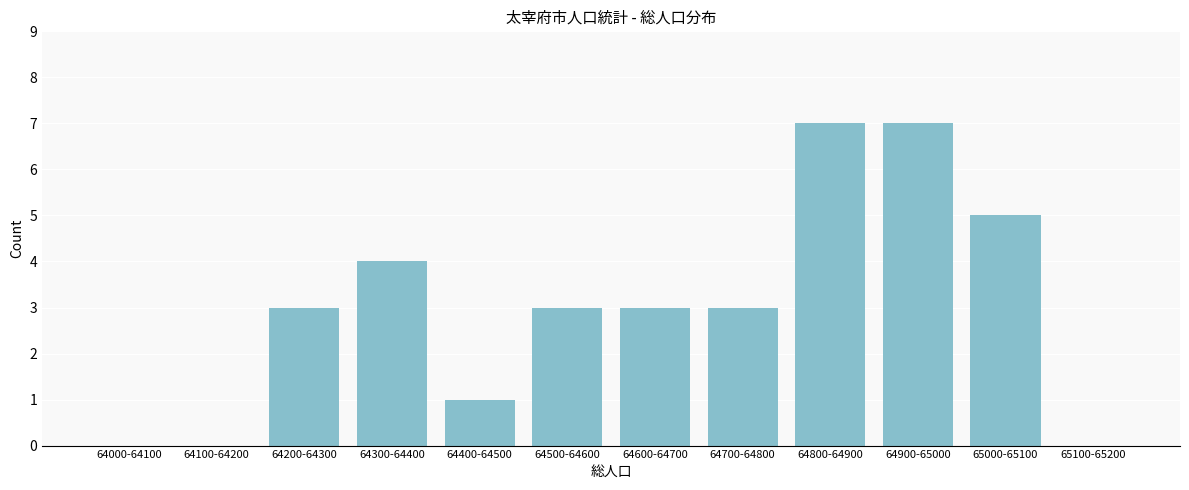

Reading right to left, transcribe all the data shown in this chart.

65100-65200=0	65000-65100=5	64900-65000=7	64800-64900=7	64700-64800=3	64600-64700=3	64500-64600=3	64400-64500=1	64300-64400=4	64200-64300=3	64100-64200=0	64000-64100=0